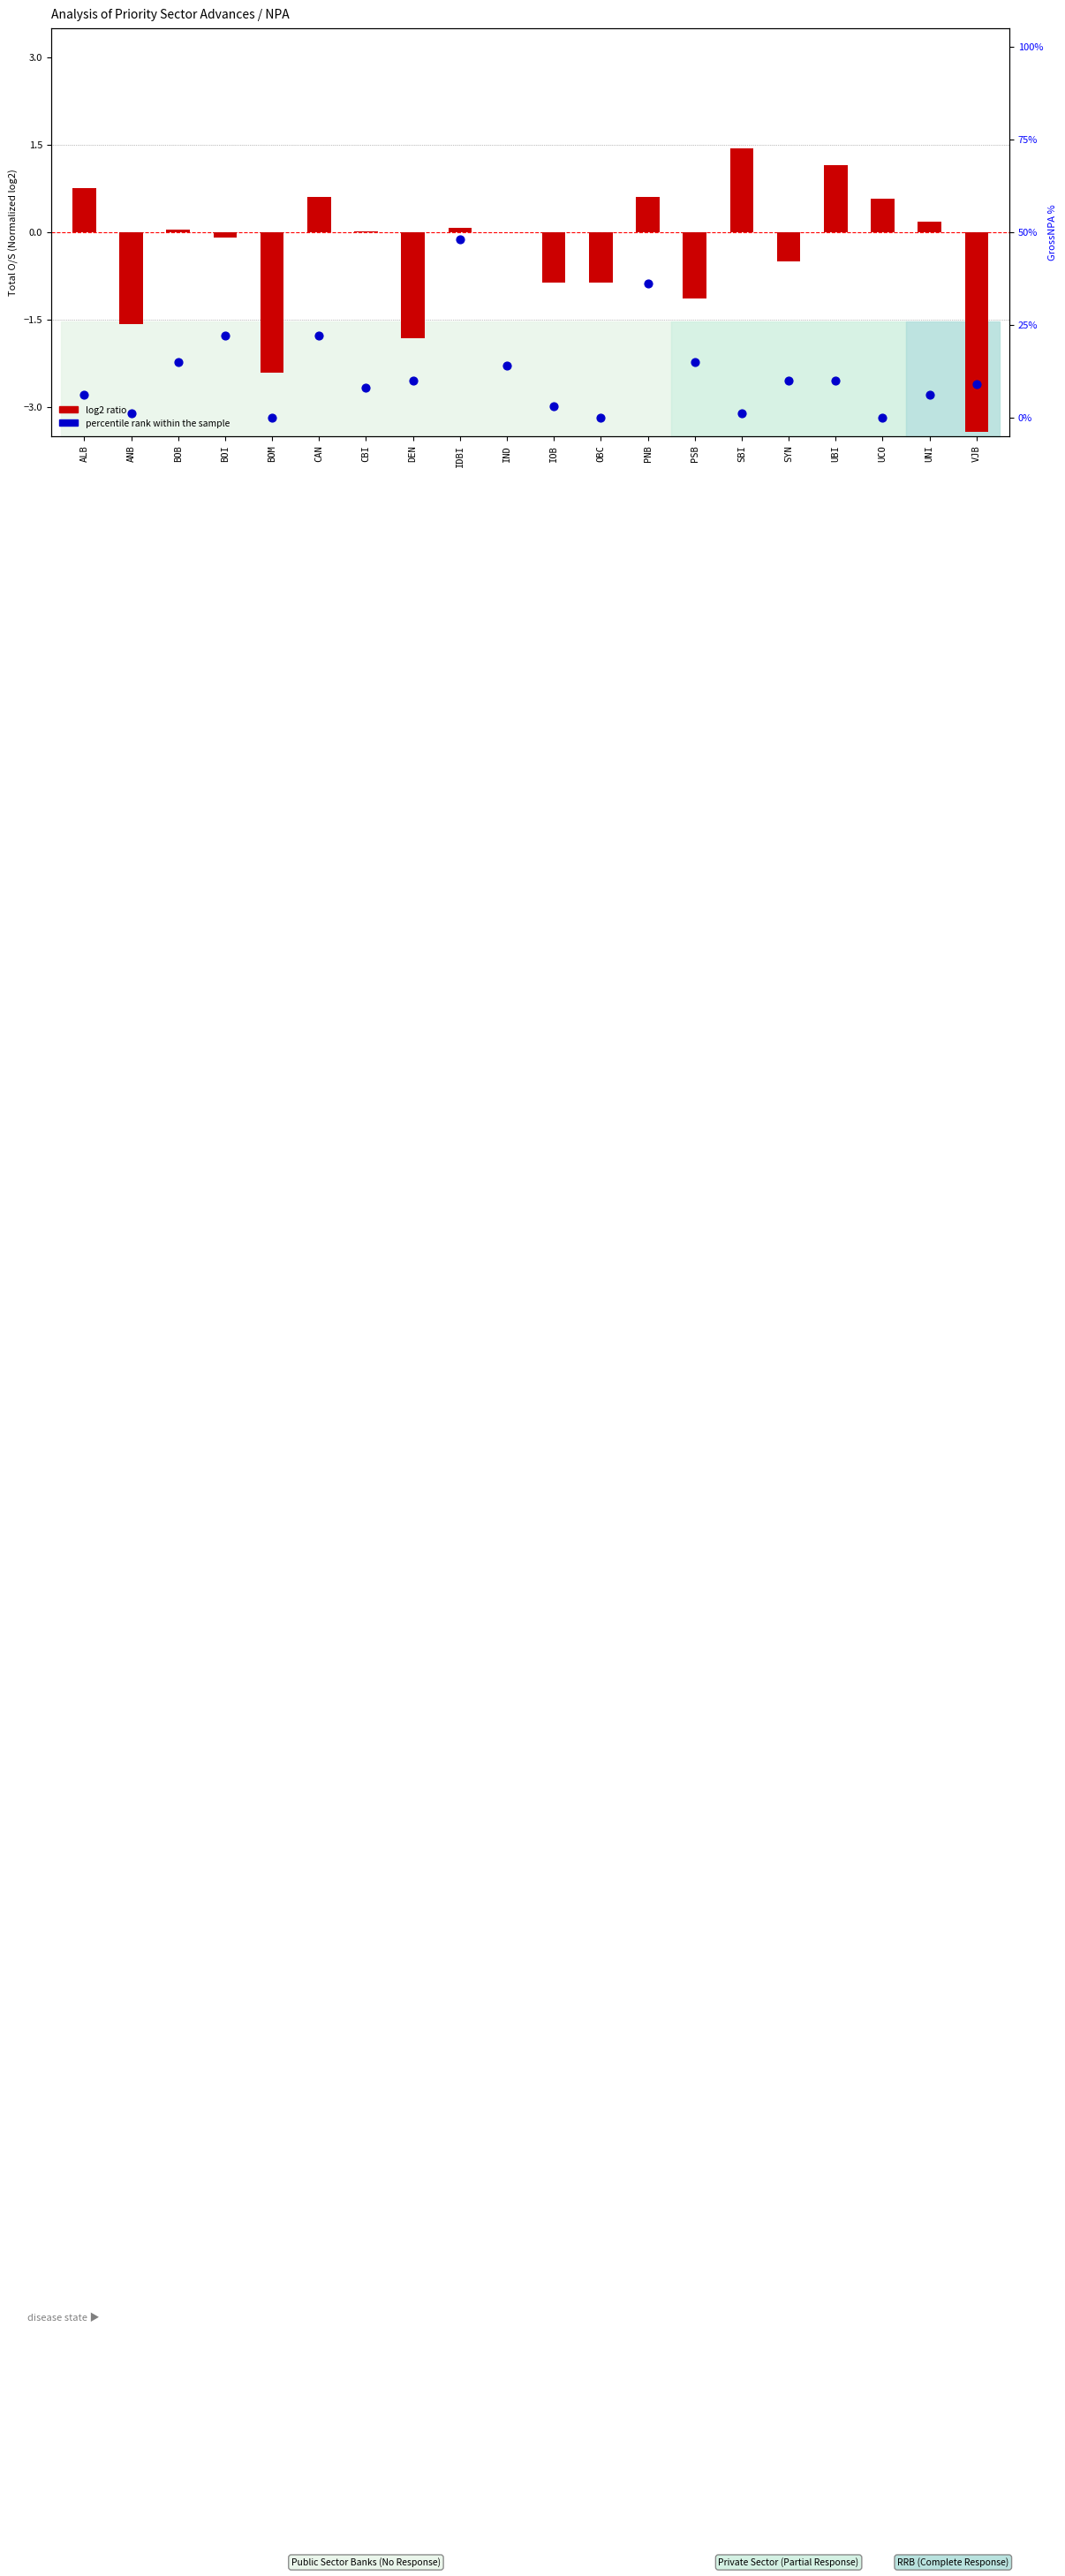

At which category is the sum across all series the highest?

IDBI